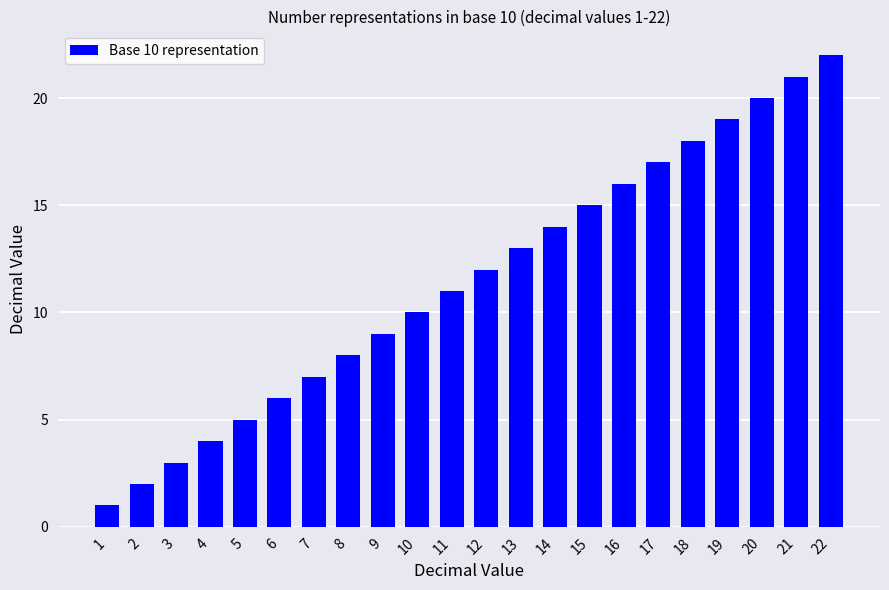

Which label corresponds to the smallest value in the chart?

1